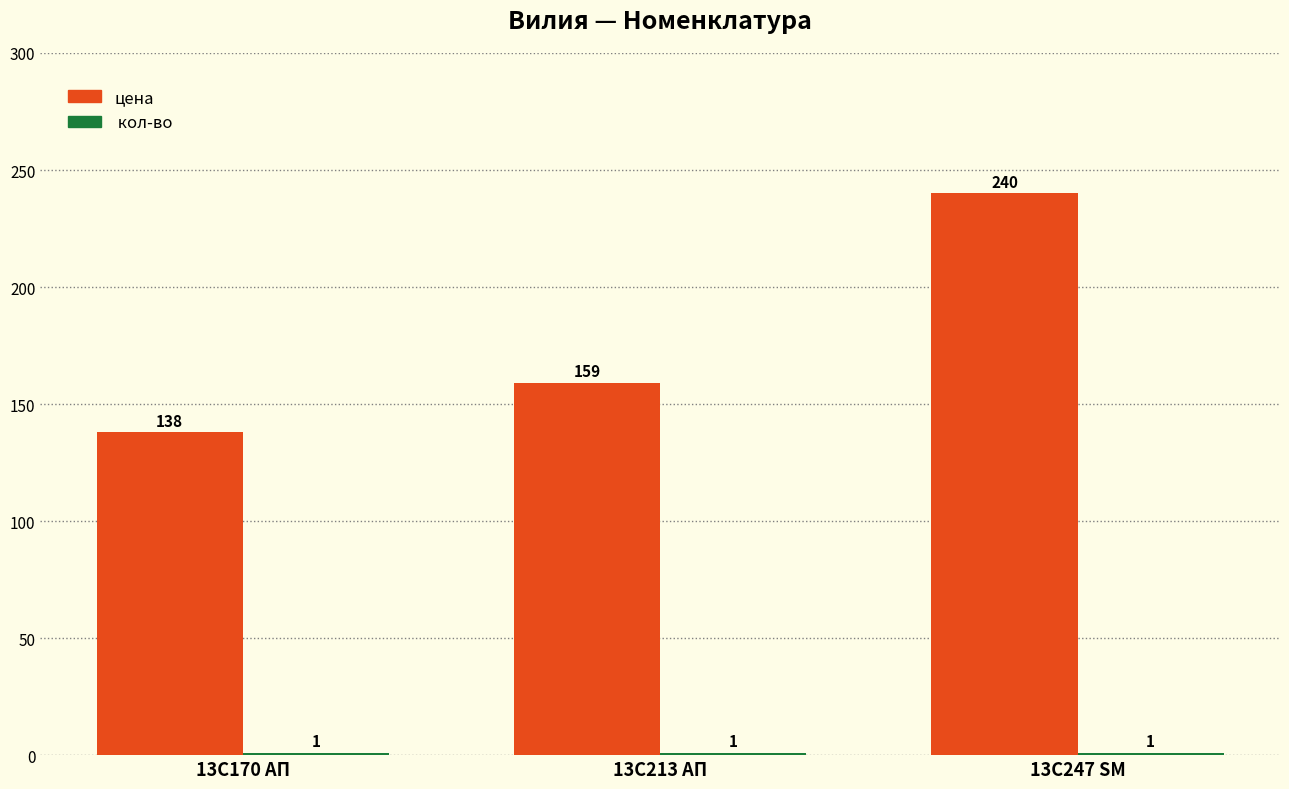

What is the difference between the highest and lowest values at 13С213 АП?

158